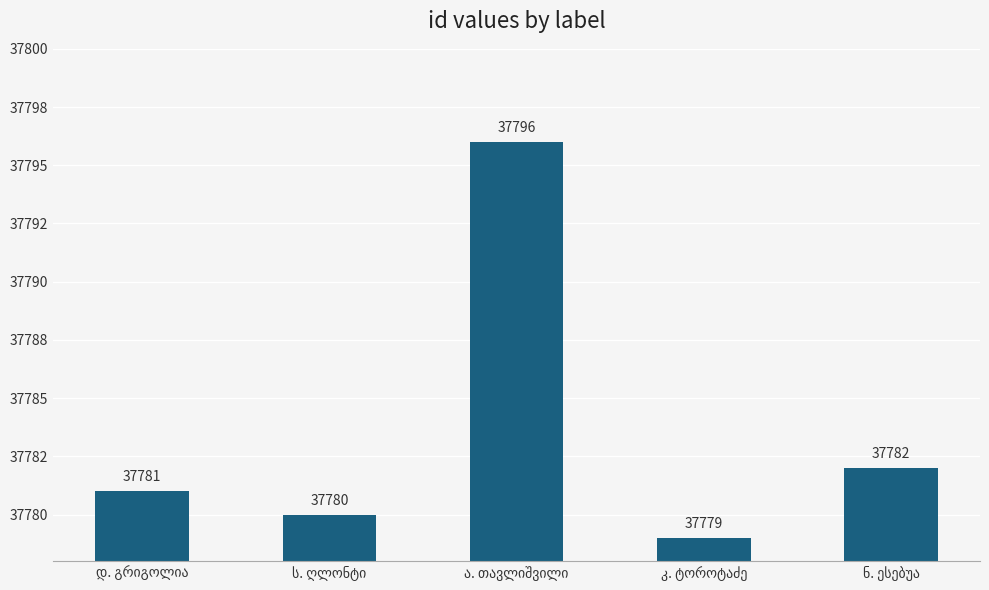

Does the chart contain any negative values?

No